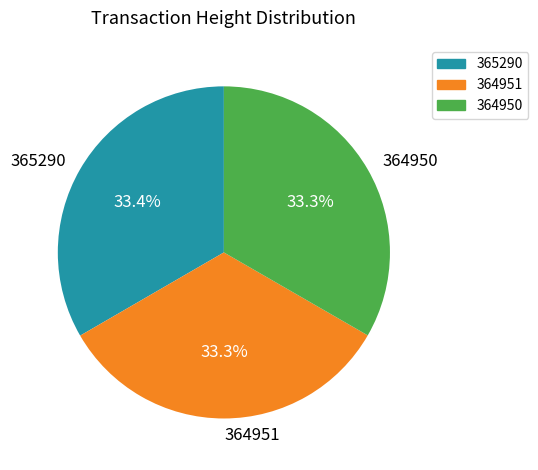

How many slices are in this pie chart?

3